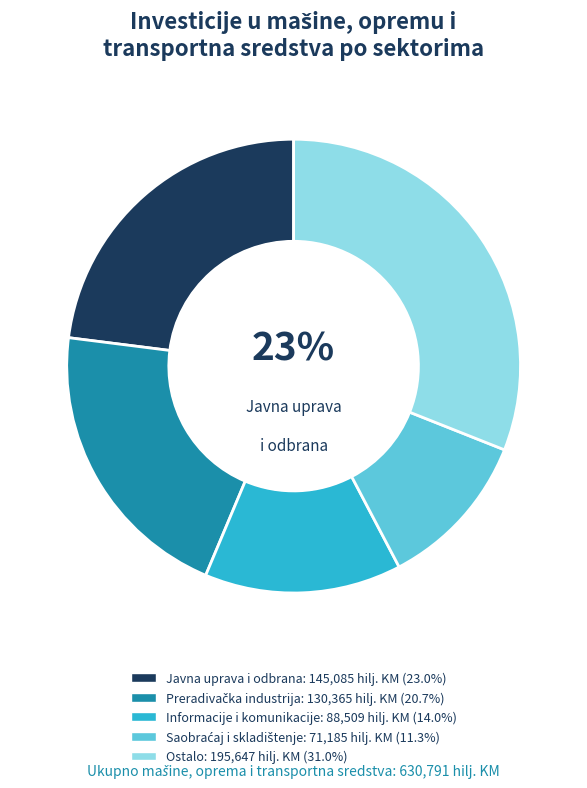

To the nearest percent, what is the average slice percentage?

20%